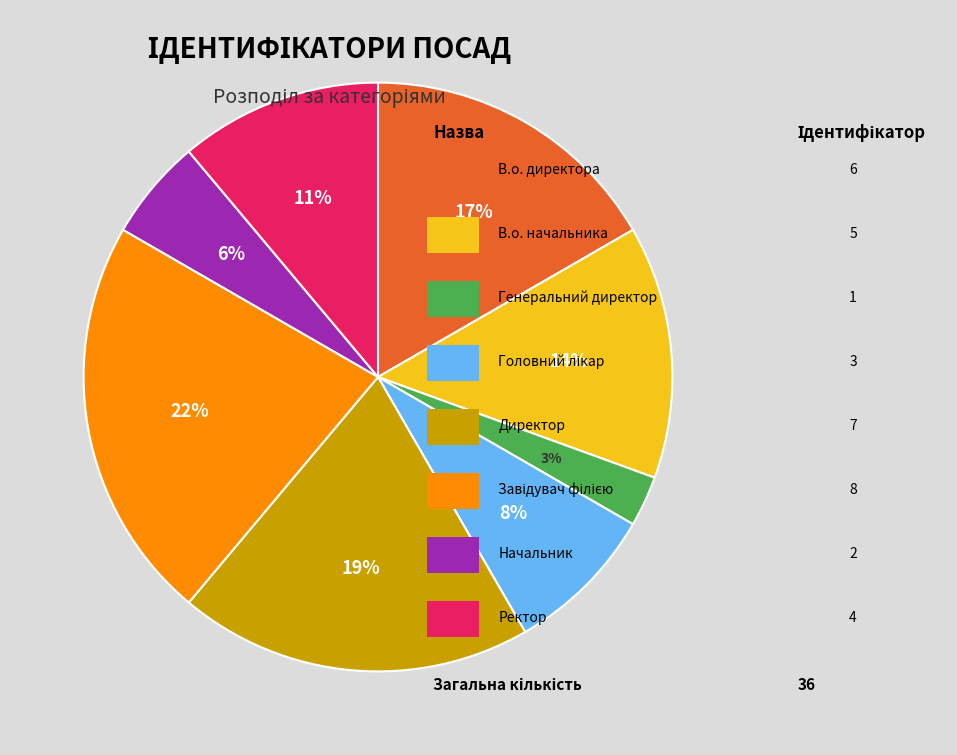

To the nearest percent, what is the average slice percentage?

12%